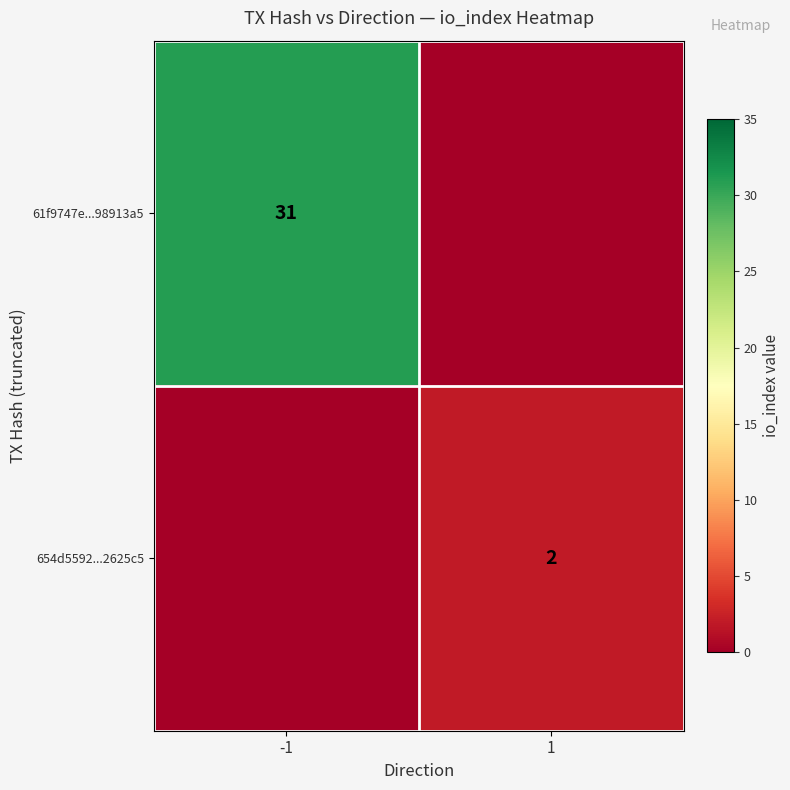

The value of 61f9747e...98913a5 at -1 is 31. True or false?

True